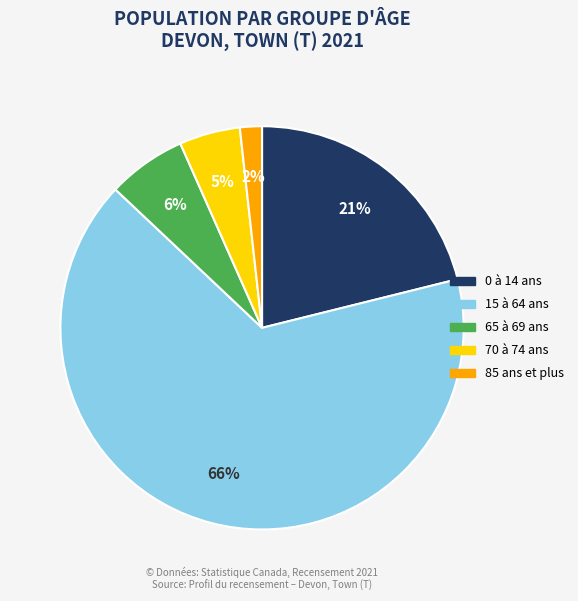

Is there any slice that represents more than half of the pie?

Yes